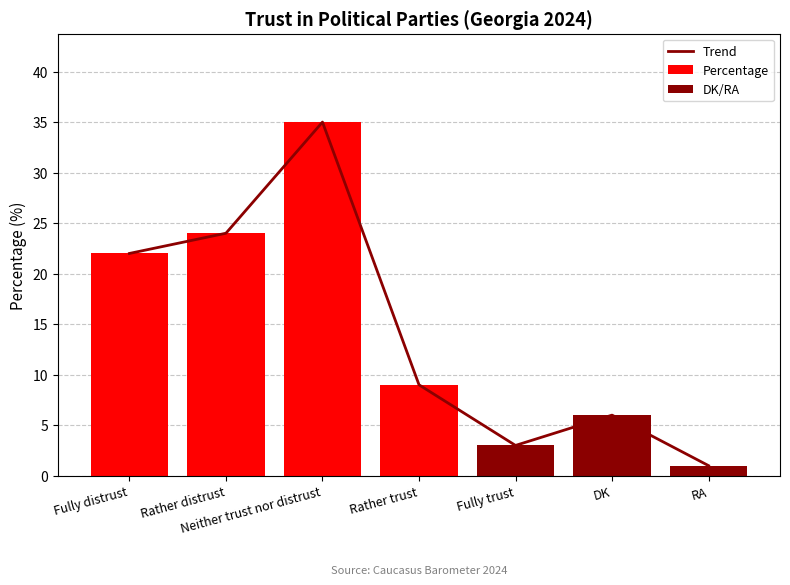

What is the greatest value displayed?

35